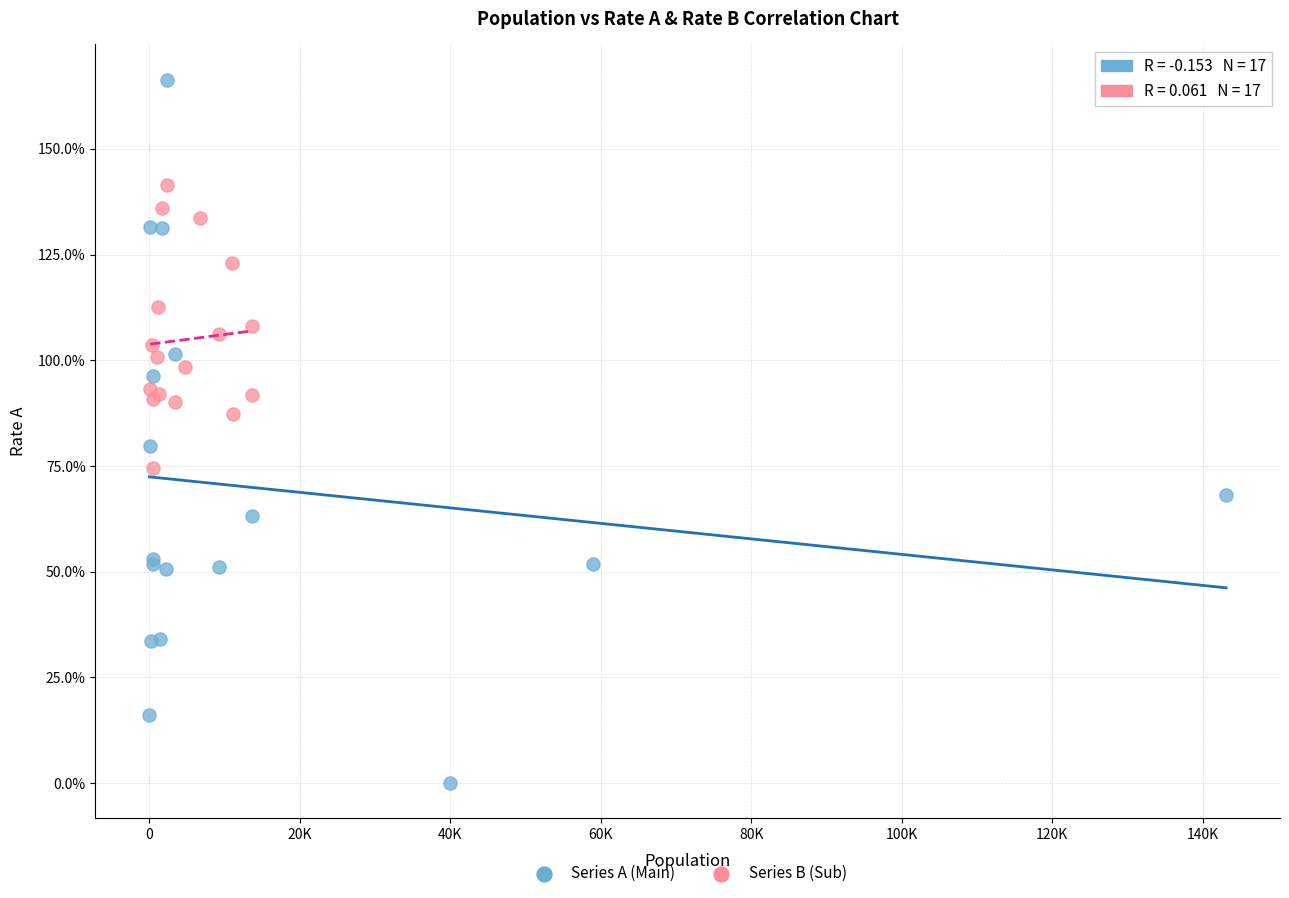

What are all the series names shown in the legend?

Series A (Main), Series B (Sub)